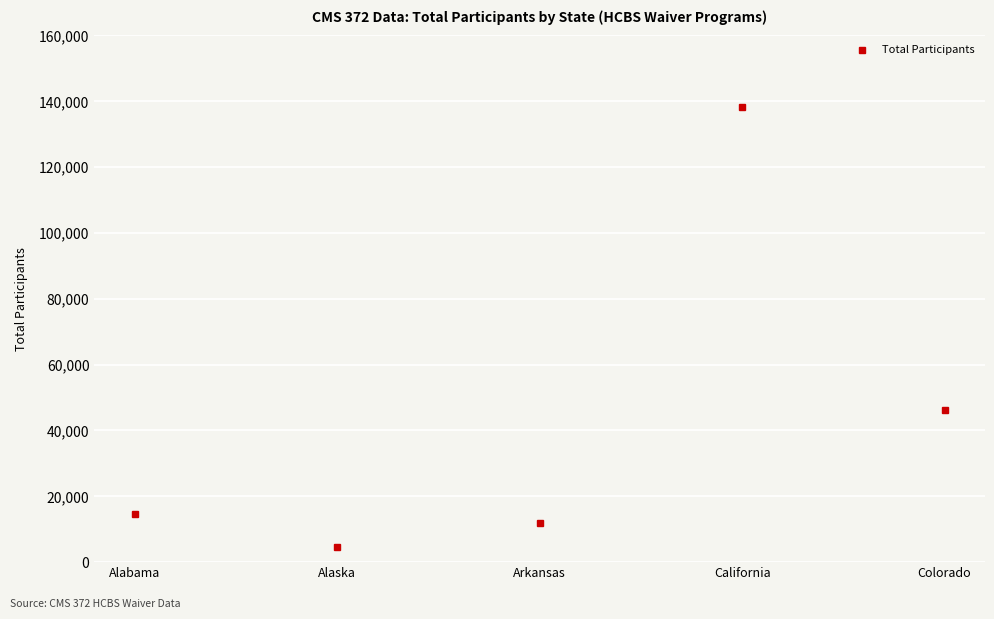

Where is the first local maximum?

California